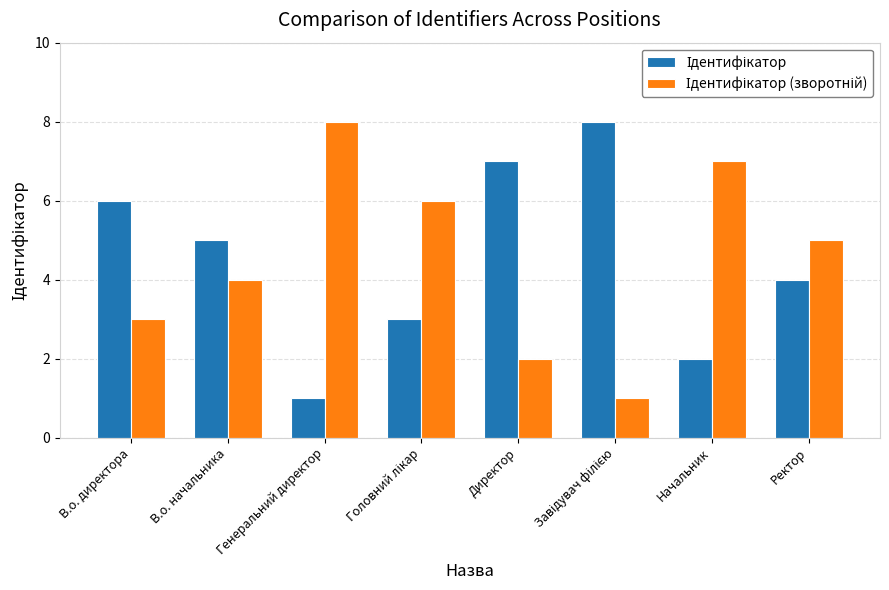

Are the bars horizontal?

No